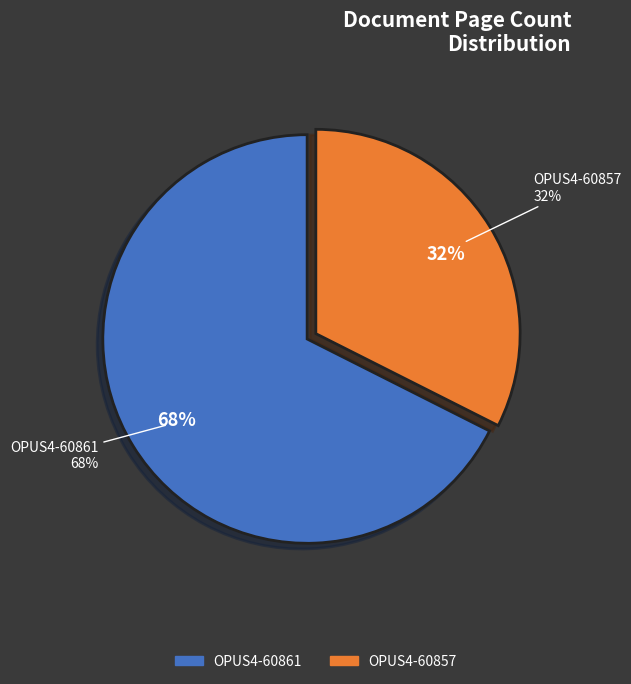

What is the total percentage of OPUS4-60861 and OPUS4-60857?

100.0%